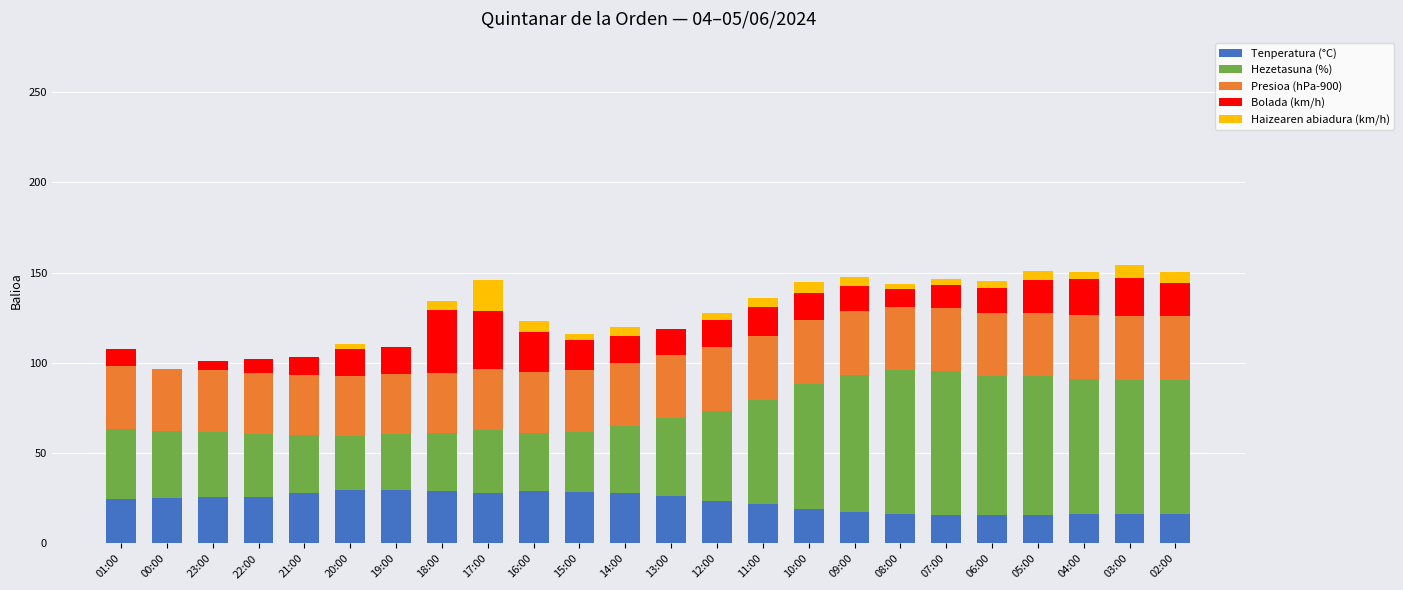

What is the total value across all series at 22:00?

102.3